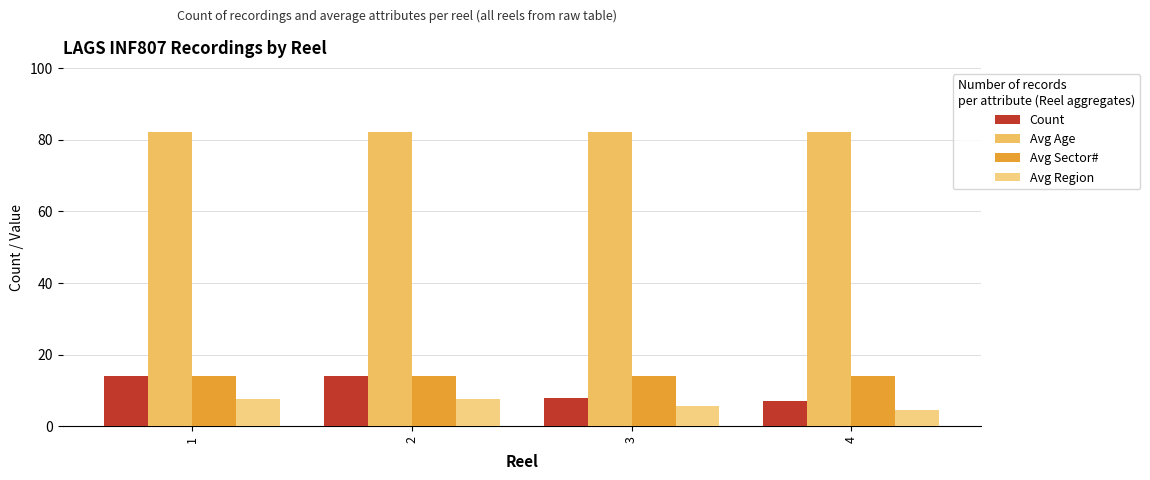

Are the bars horizontal?

No